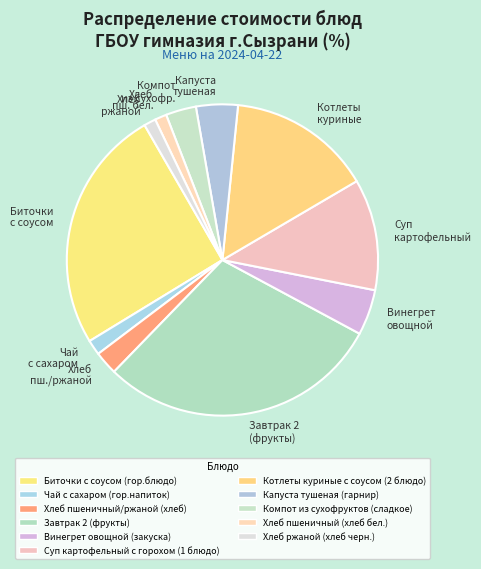

How many slices are in this pie chart?

11